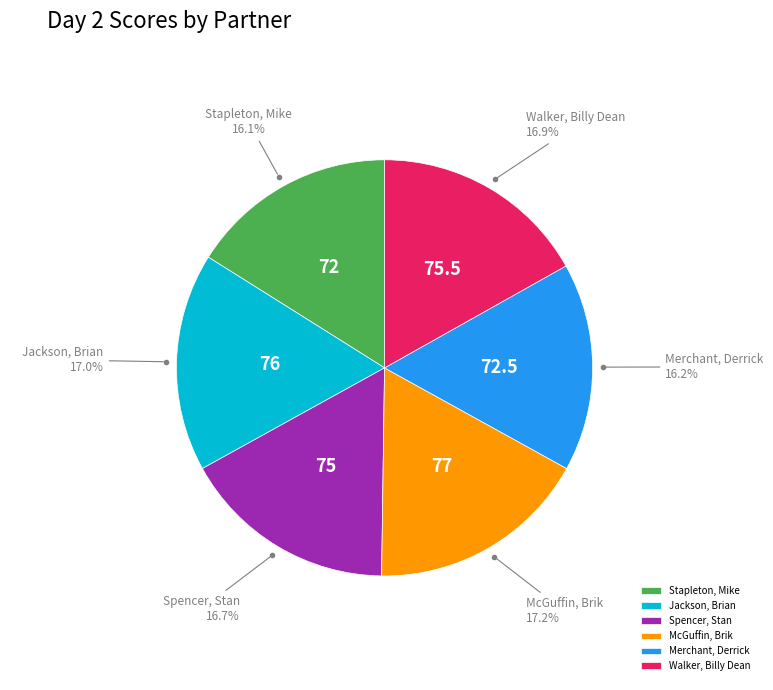

How many segments does this pie chart have?

6